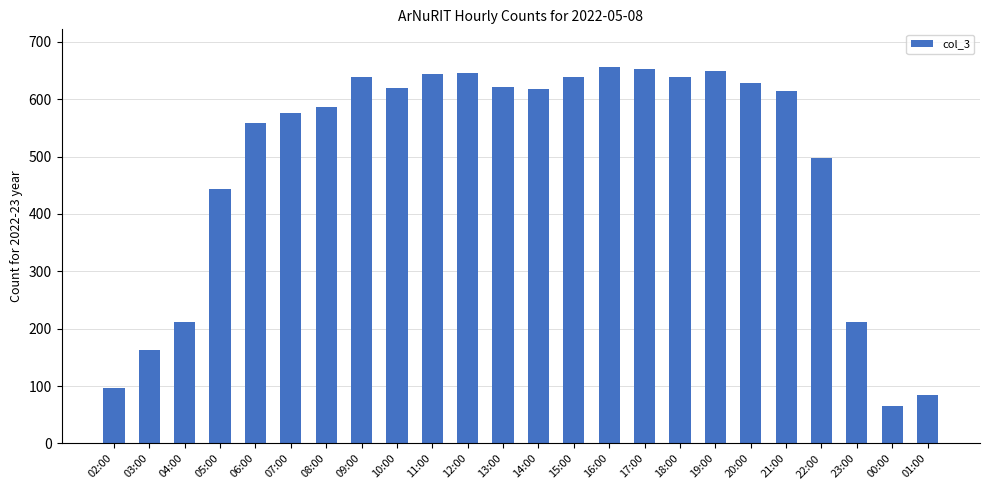

What value does the data have at 10:00?

619